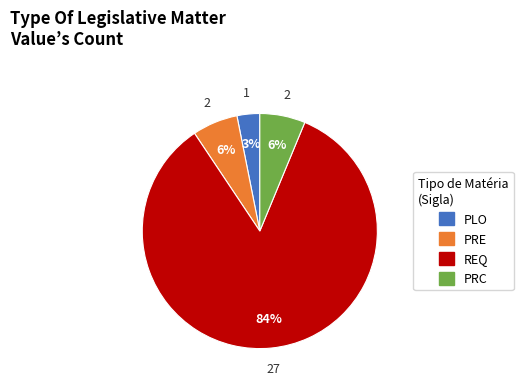

Between PRC and REQ, which is larger?

REQ